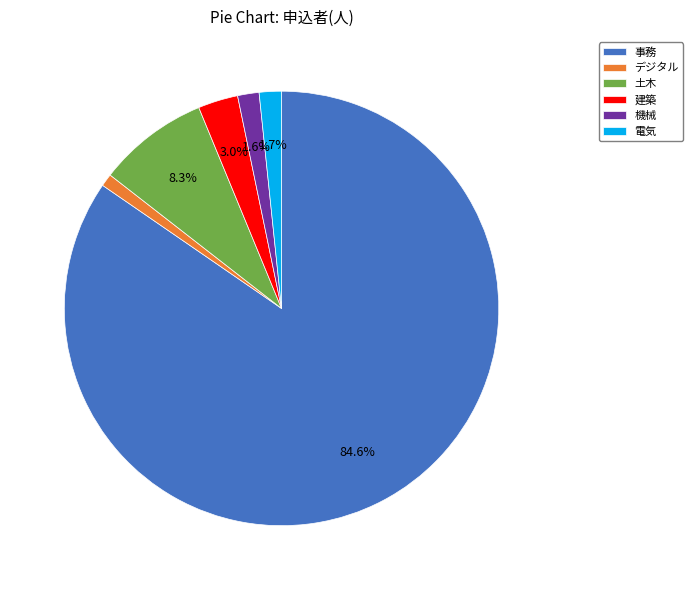

Which has a higher value, 事務 or デジタル?

事務